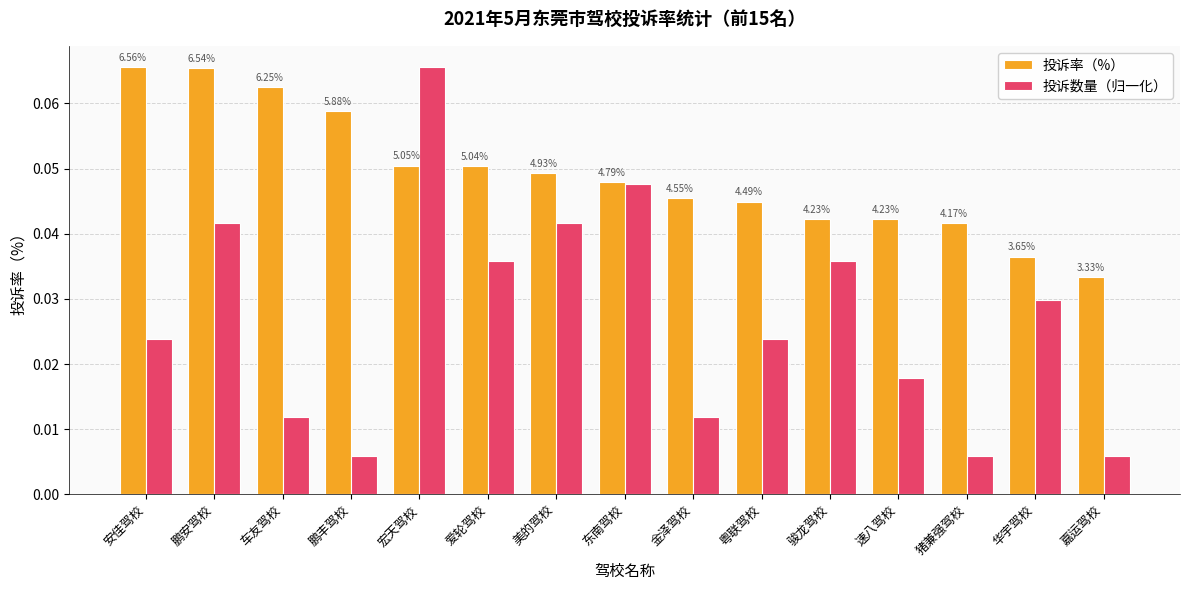

How many bars are there in total?

30